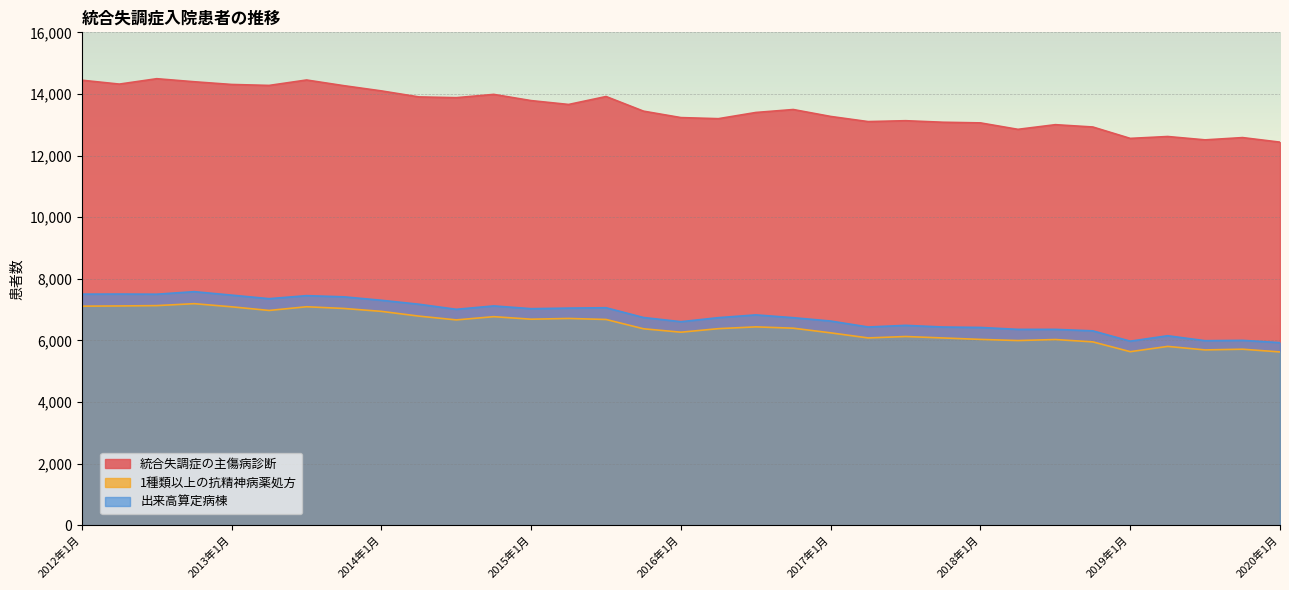

How many interior local valleys does the 1種類以上の抗精神病薬処方 series have?

8